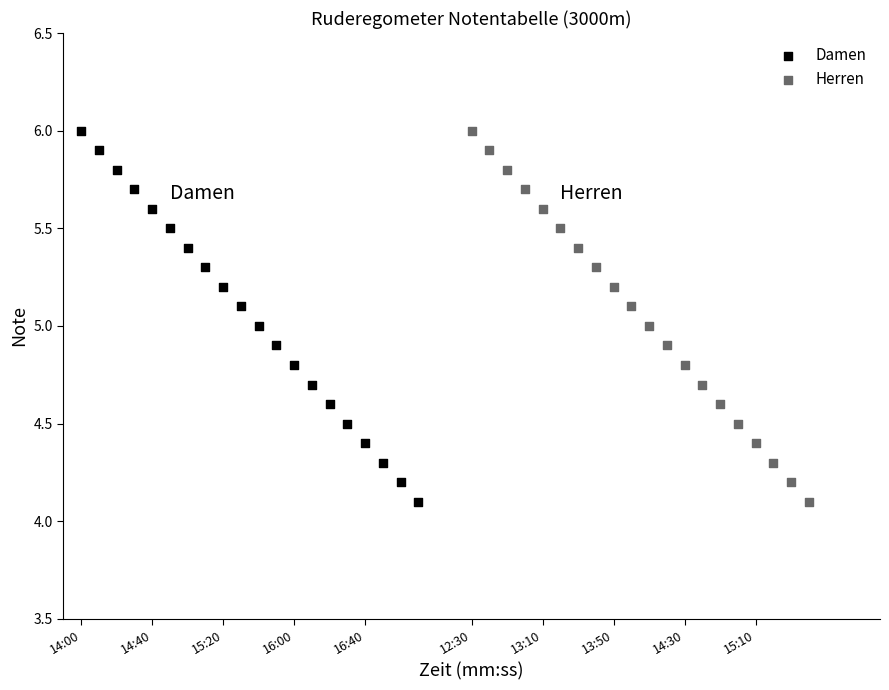

Which series has the widest spread of Y values?

Damen